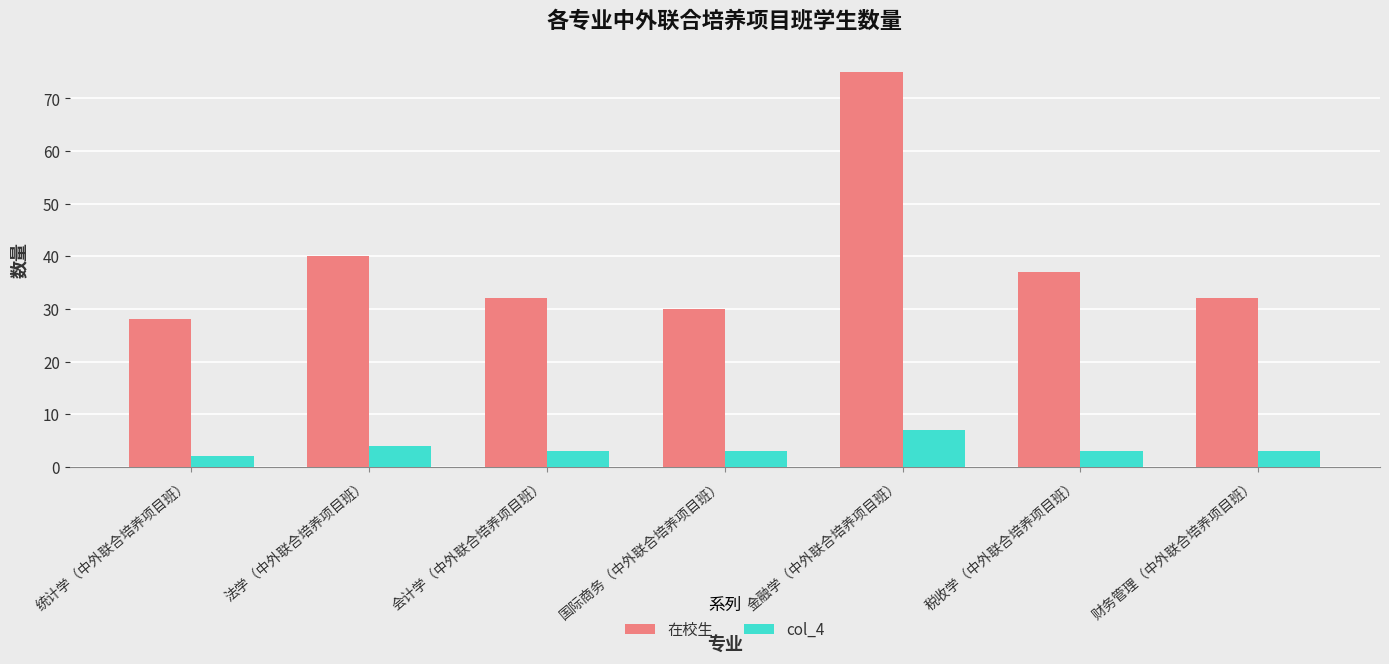

Which series changed the most between 会计学（中外联合培养项目班） and 税收学（中外联合培养项目班）?

在校生